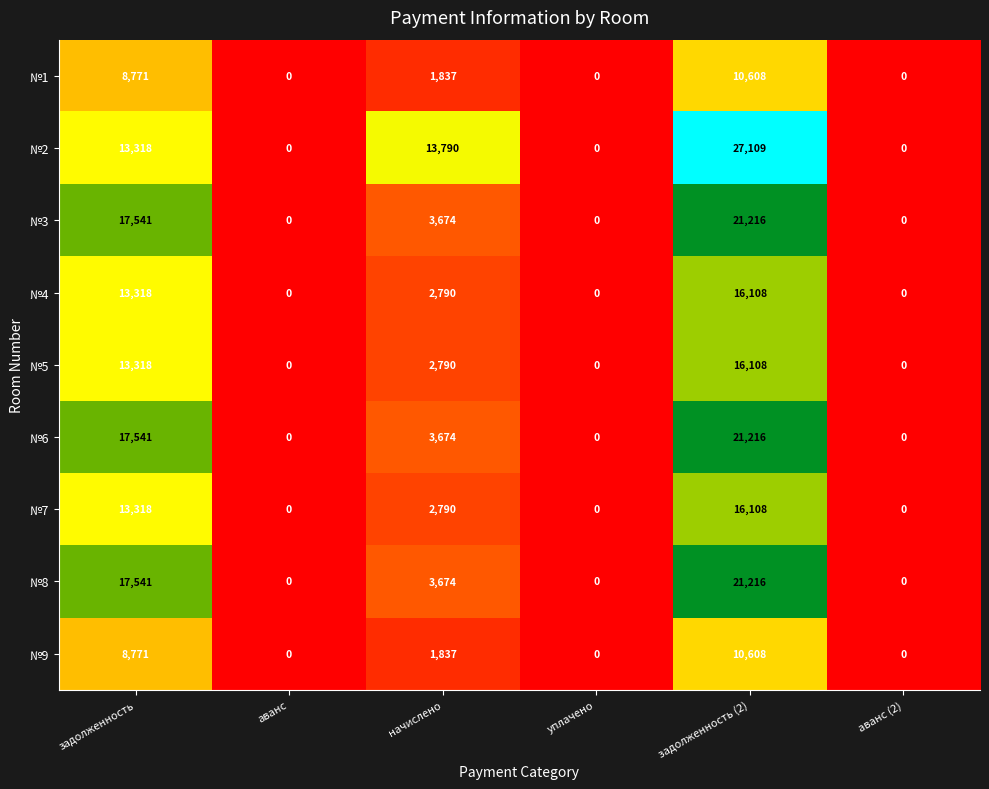

What is the sum of the №1 values at аванс and задолженность?

8770.7